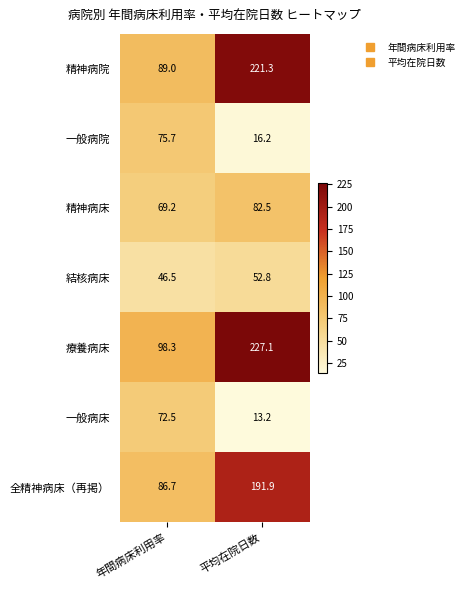

Which category has the lowest value across all series?

平均在院日数